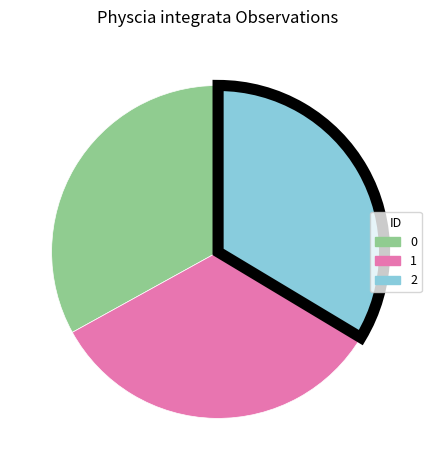

Approximately how many times larger is the value at 1 compared to 0?

1.0